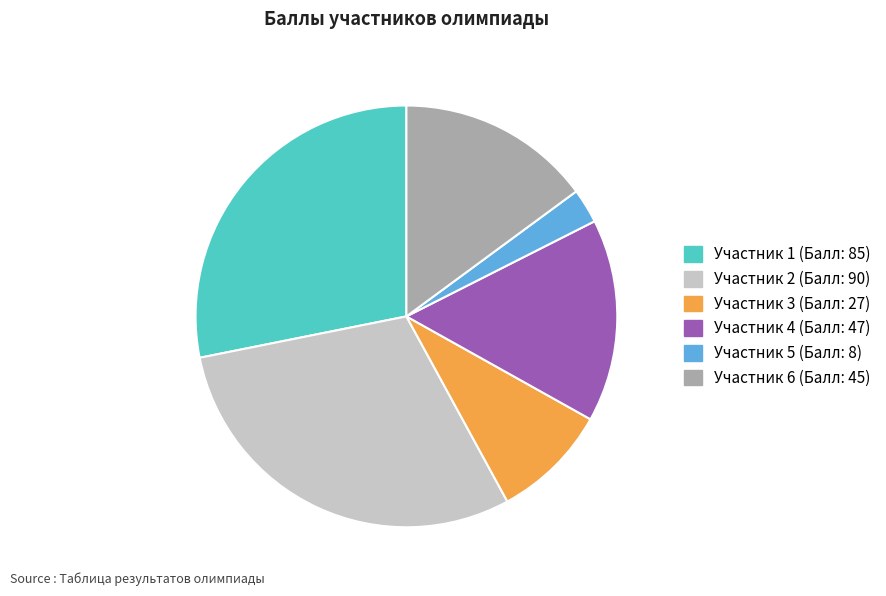

How many slices are in this pie chart?

6